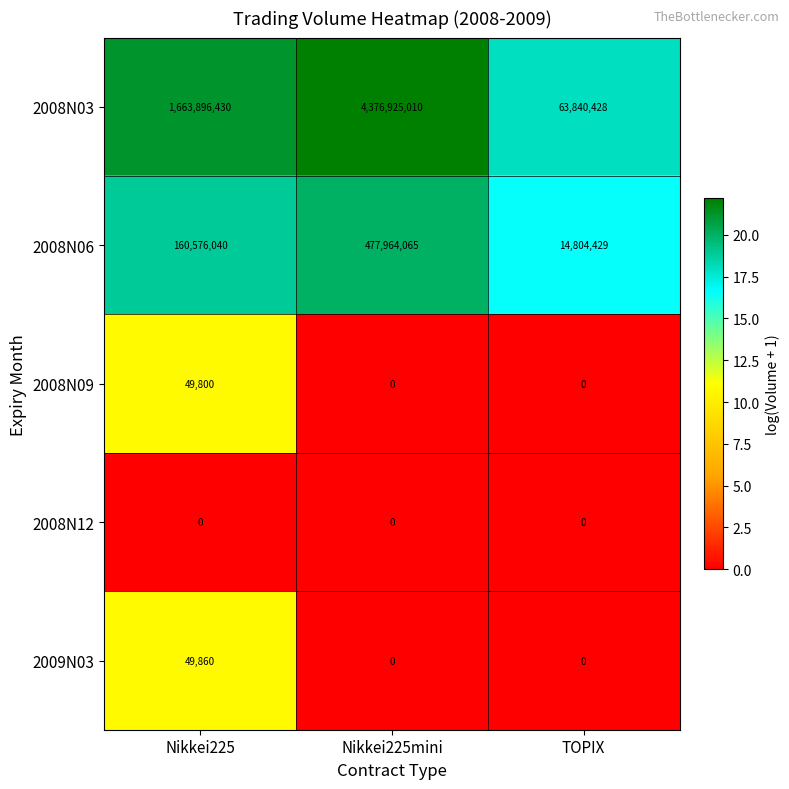

Which category has the highest value in the 2008N06 series?

Nikkei225mini